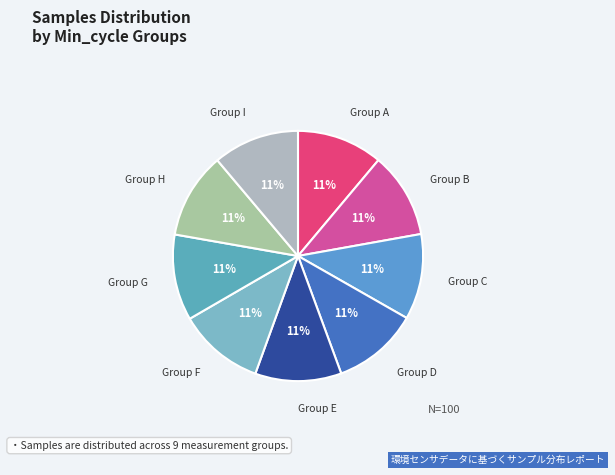

To the nearest percent, what is the average slice percentage?

11%